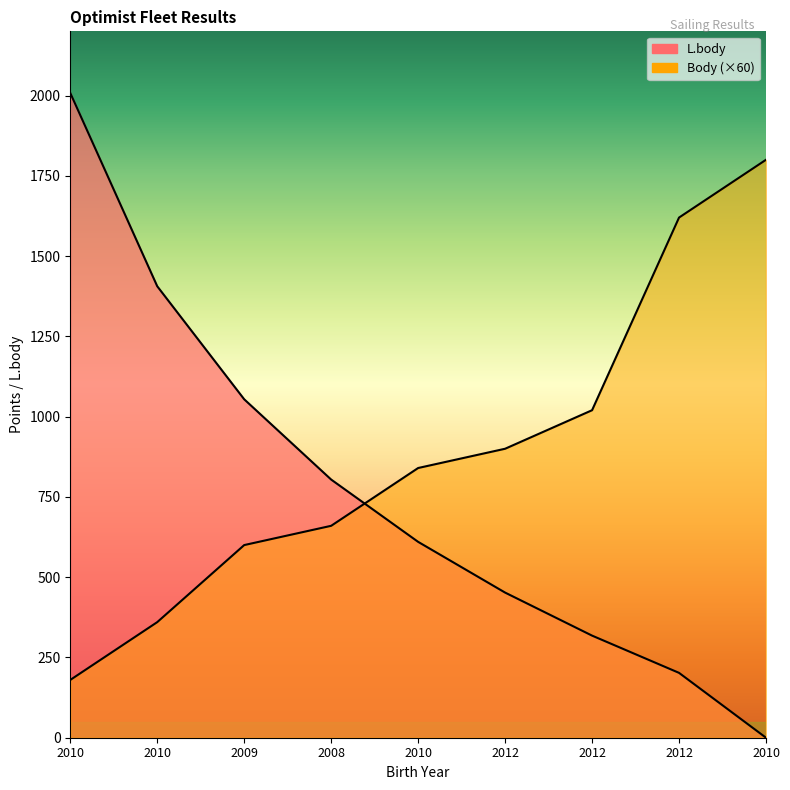

True or false: L.body and Body cross at least once.

True